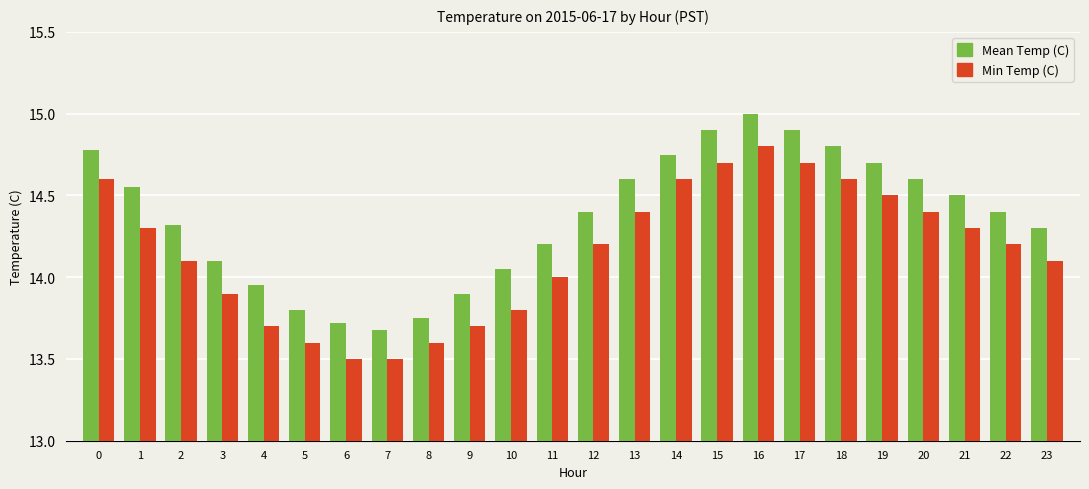

Rank the series at 20 from lowest to highest value.

Min Temp (C), Mean Temp (C)